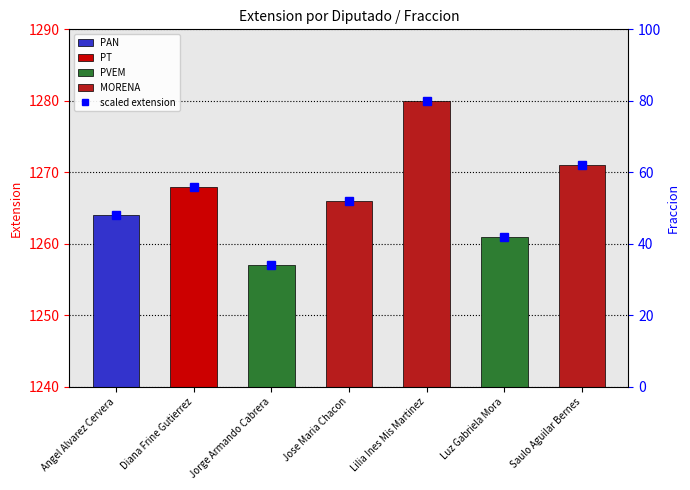

What is the ratio of the value at Angel Alvarez Cervera to the value at Diana Frine Gutierrez?

0.9